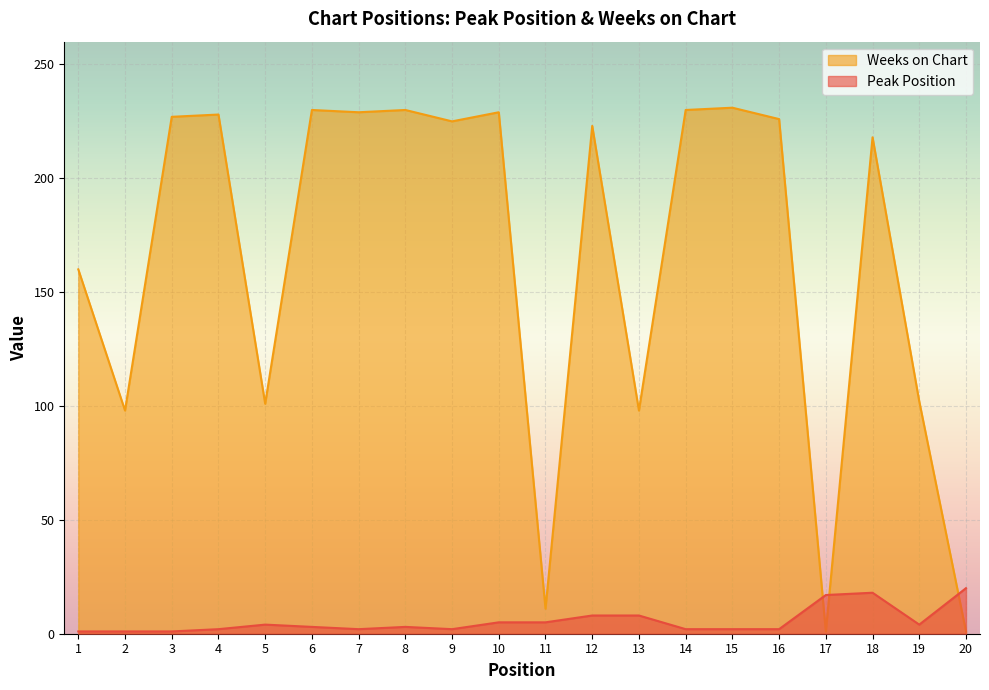

Reading left to right, extract all data points from this chart.

Peak Position: 1=1	2=1	3=1	4=2	5=4	6=3	7=2	8=3	9=2	10=5	11=5	12=8	13=8	14=2	15=2	16=2	17=17	18=18	19=4	20=20
Weeks on Chart: 1=160	2=98	3=227	4=228	5=101	6=230	7=229	8=230	9=225	10=229	11=11	12=223	13=98	14=230	15=231	16=226	17=1	18=218	19=102	20=1